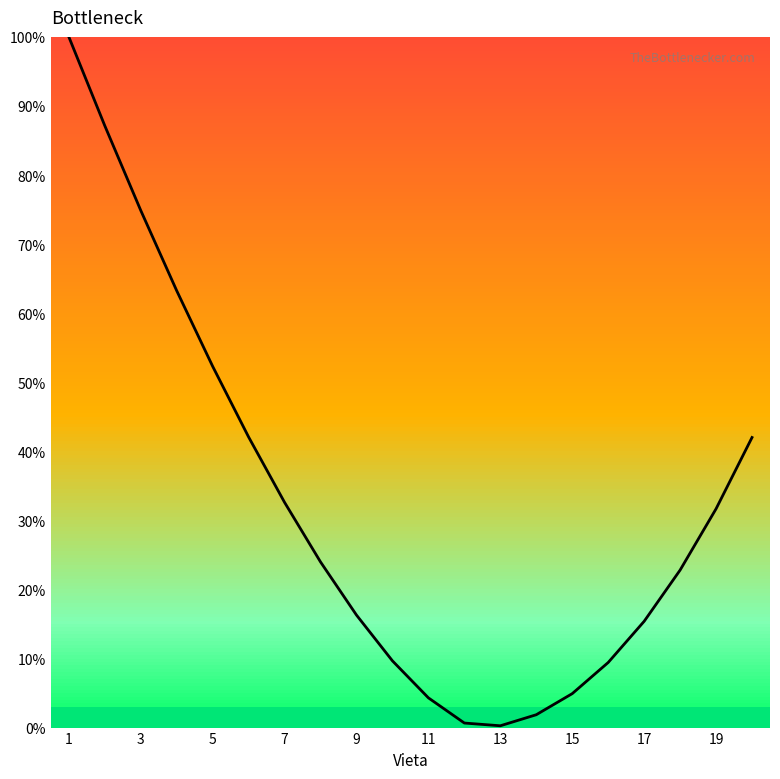

What is the difference between the maximum and minimum values?

99.7